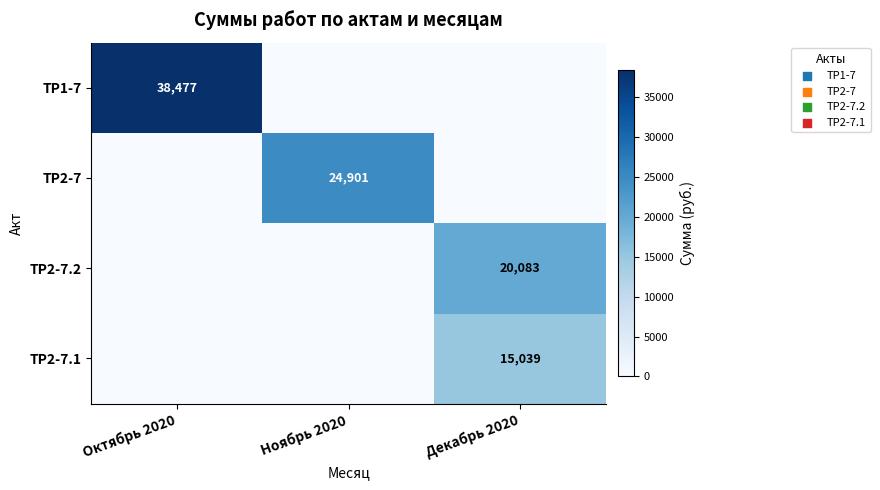

The value of ТР2-7 at Ноябрь 2020 is 24901. True or false?

True